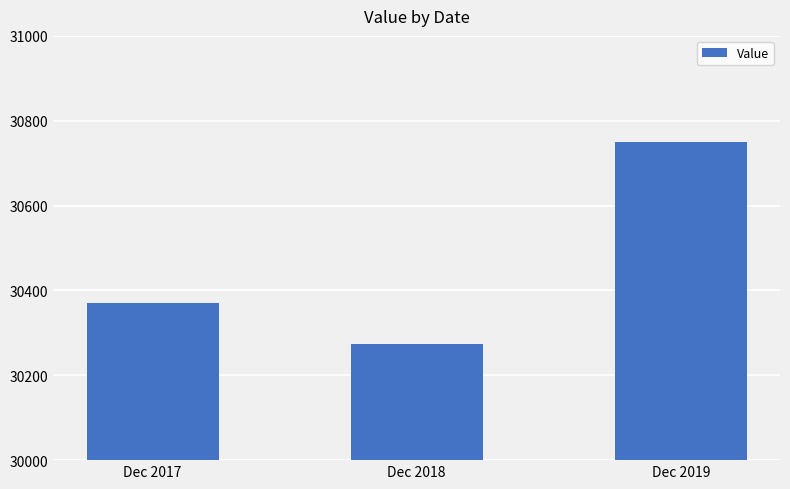

True or false: the data shows 10973 at Dec 2017.

False